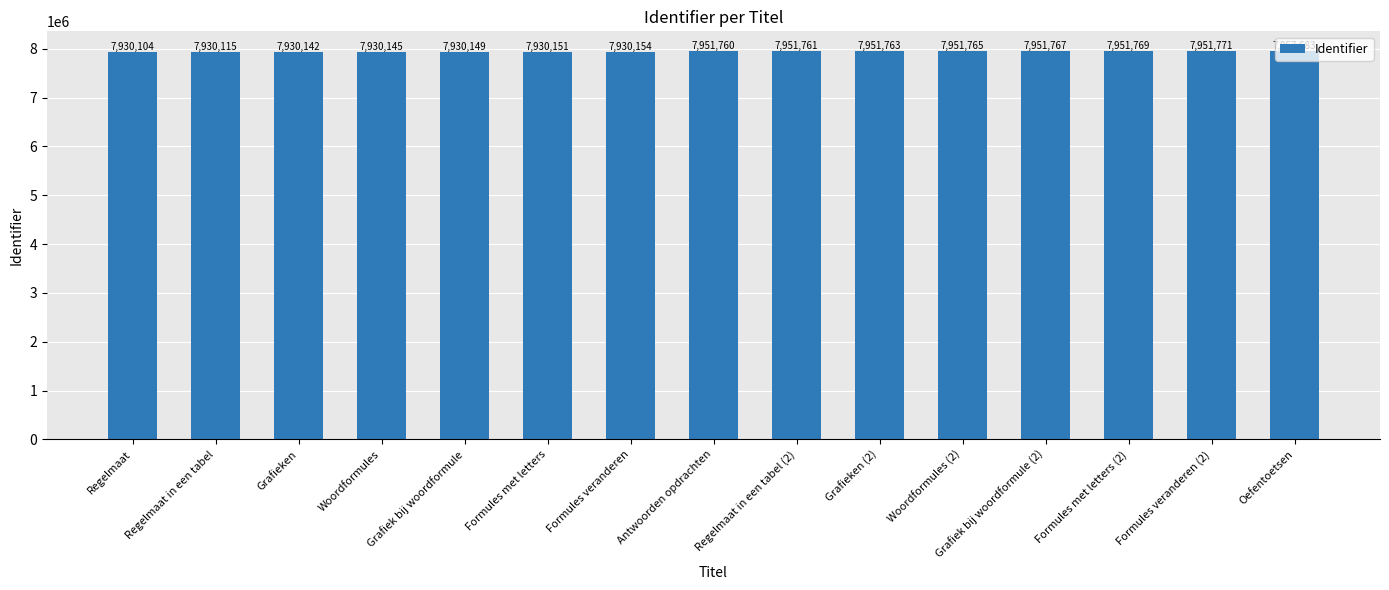

The chart shows a value of 7930145 at Woordformules. True or false?

True